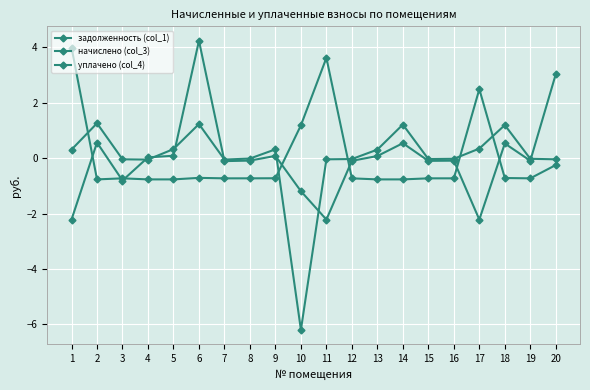

How many lines are shown in the chart?

3